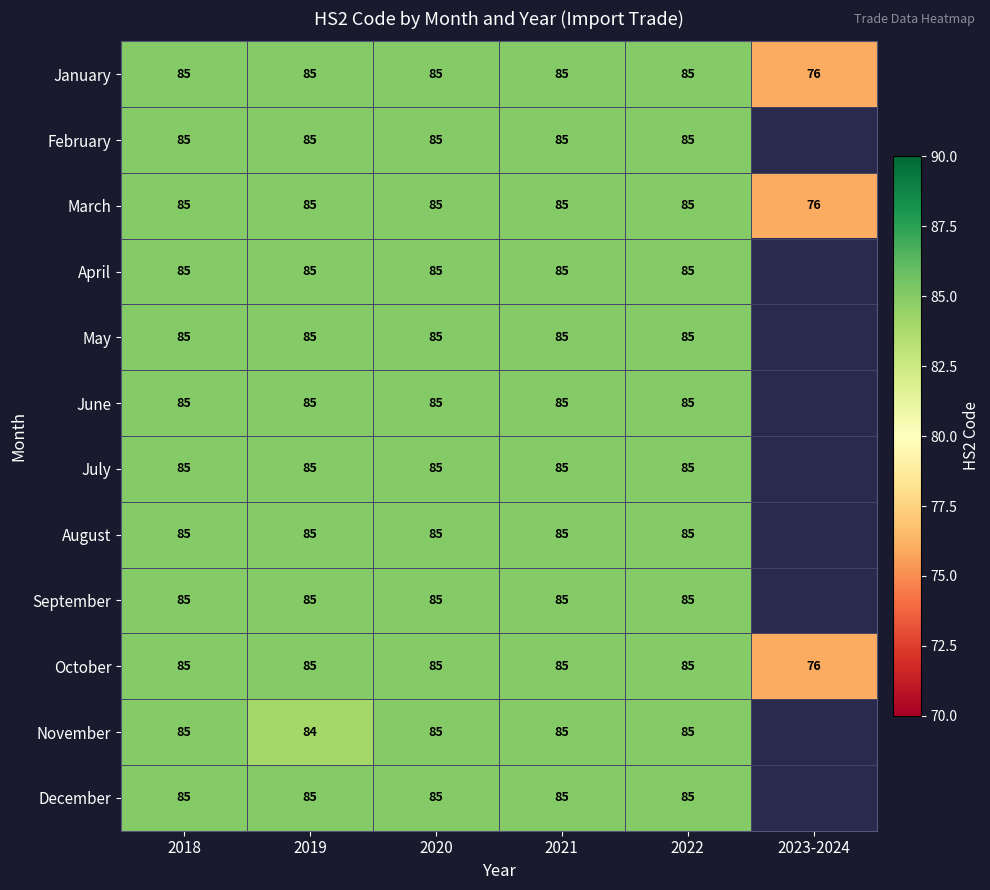

At which category is the sum across all series the highest?

2018